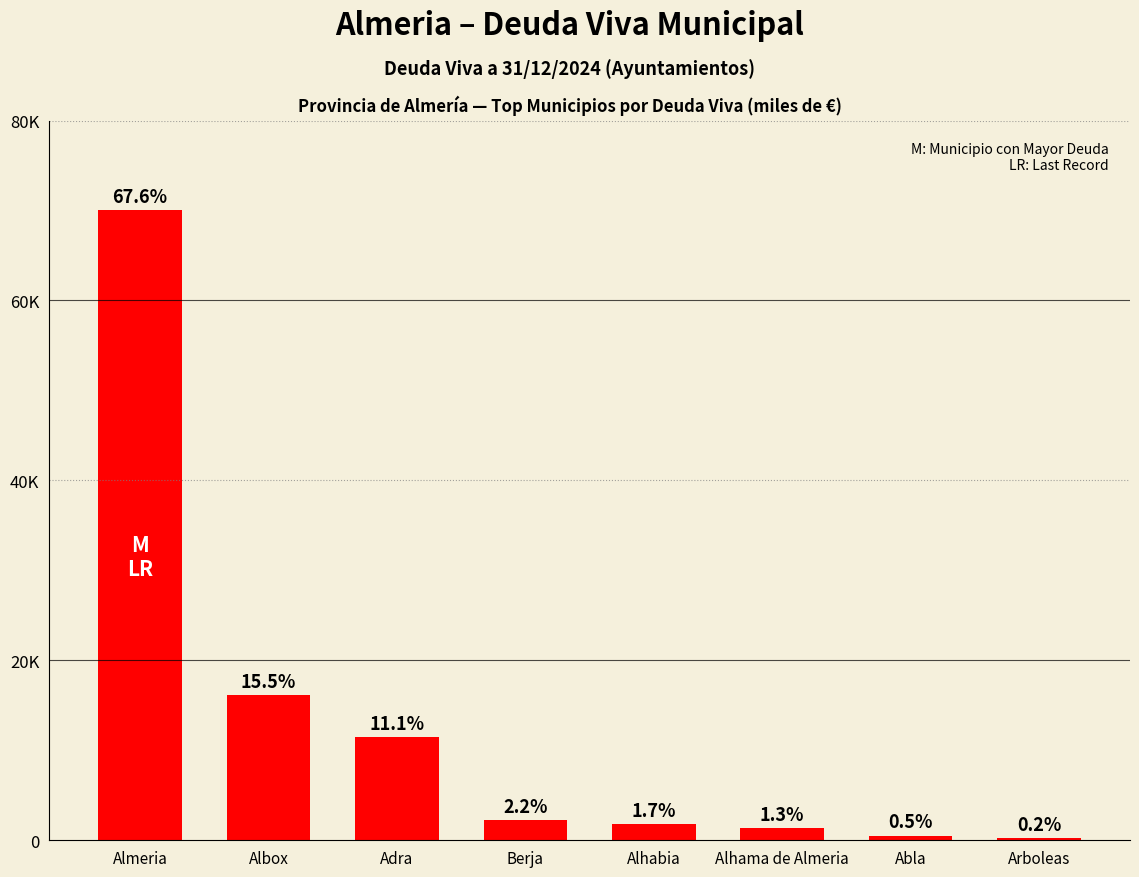

Reading left to right, extract all data points from this chart.

70042.0	16111.0	11468.0	2248.6	1787.0	1333.7	484.9	208.5